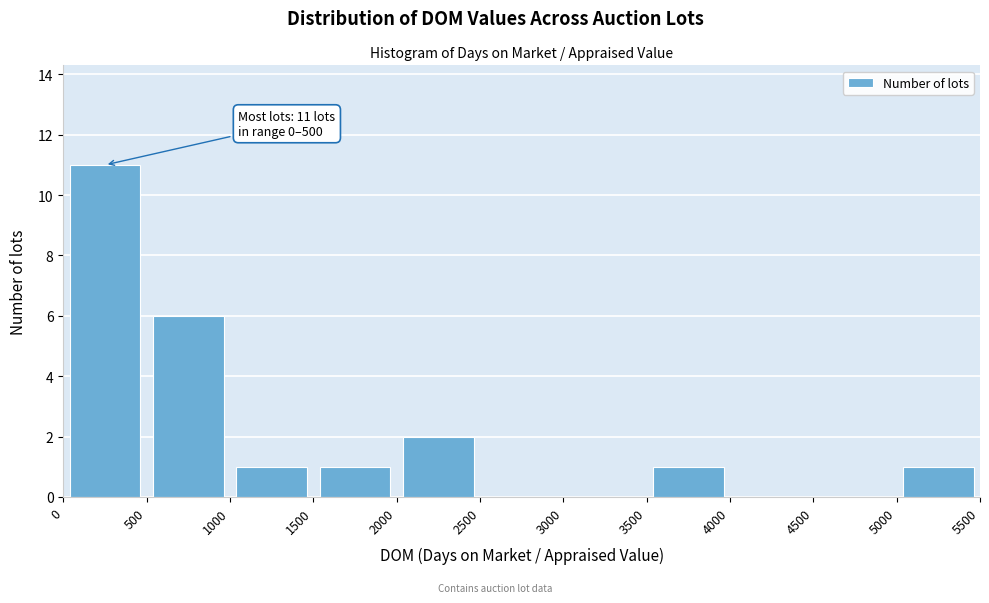

Which range on the x-axis has the tallest bar?

0 to 500